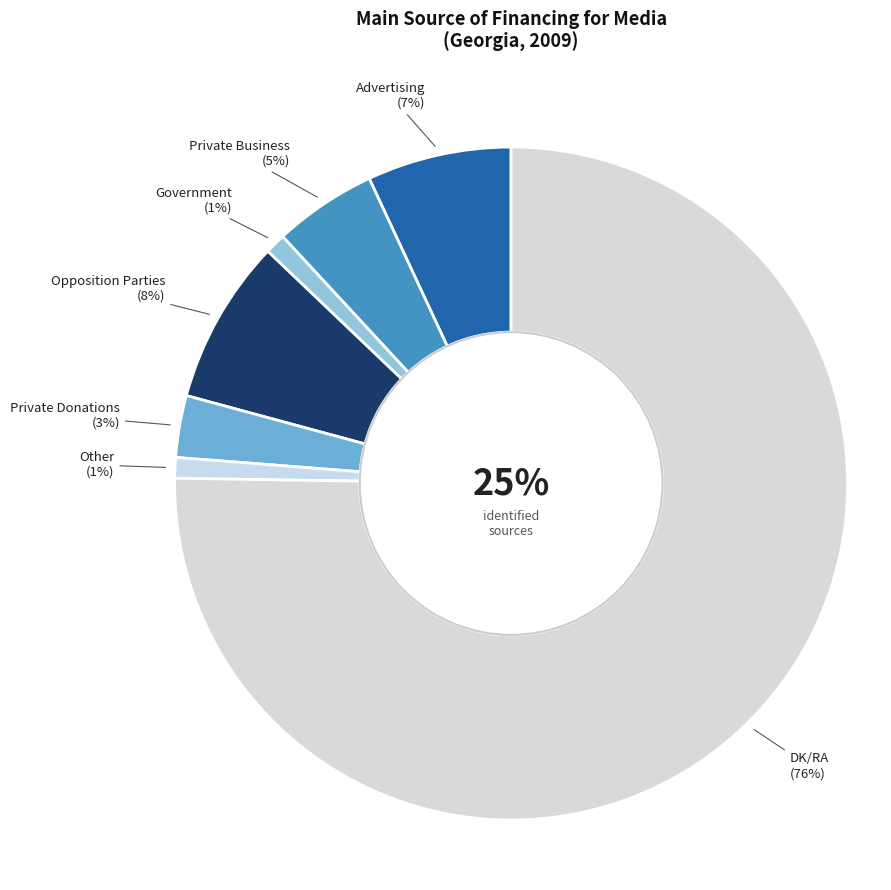

Combined, what portion of the pie is Advertising and Opposition Parties?

14.9%